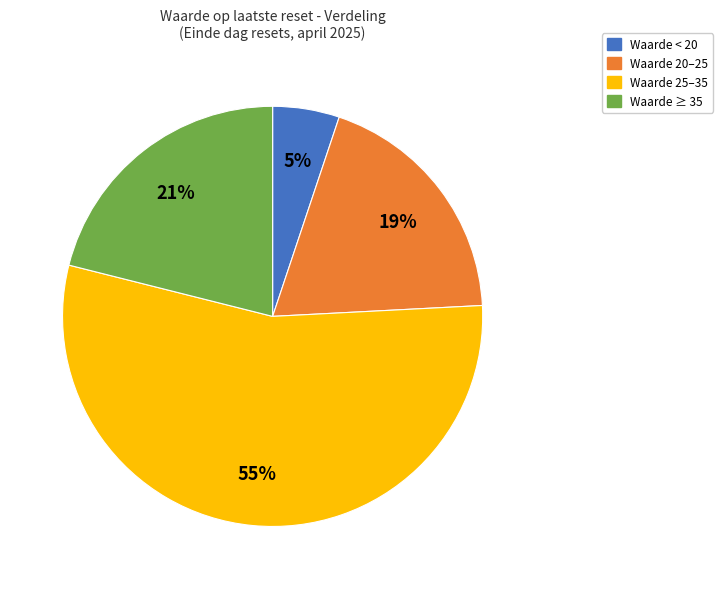

To the nearest percent, what is the difference between the largest and smallest slice percentages?

50%